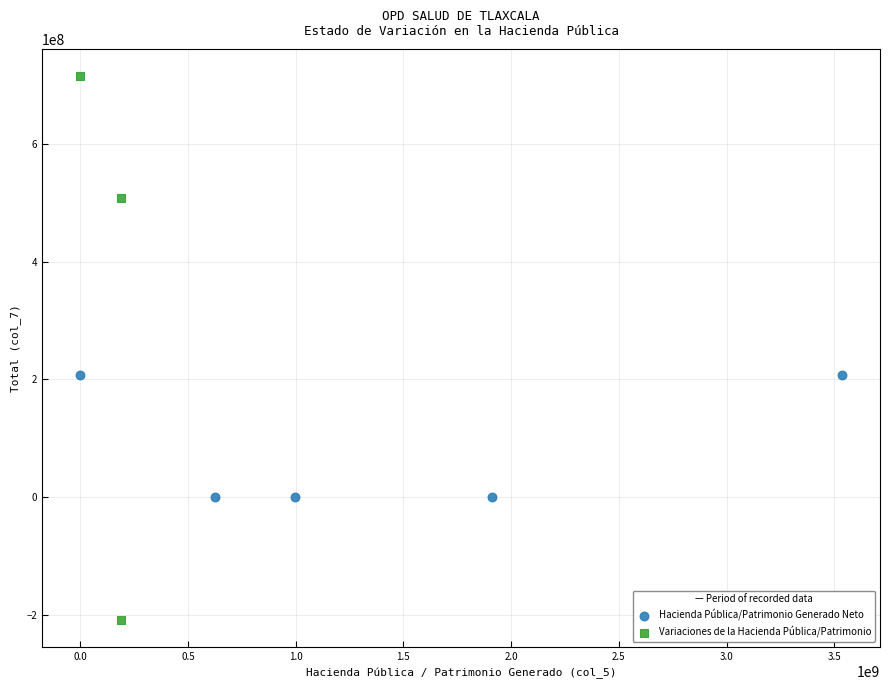

Which series contains the lowest Y value?

Variaciones de la Hacienda Pública/Patrimonio